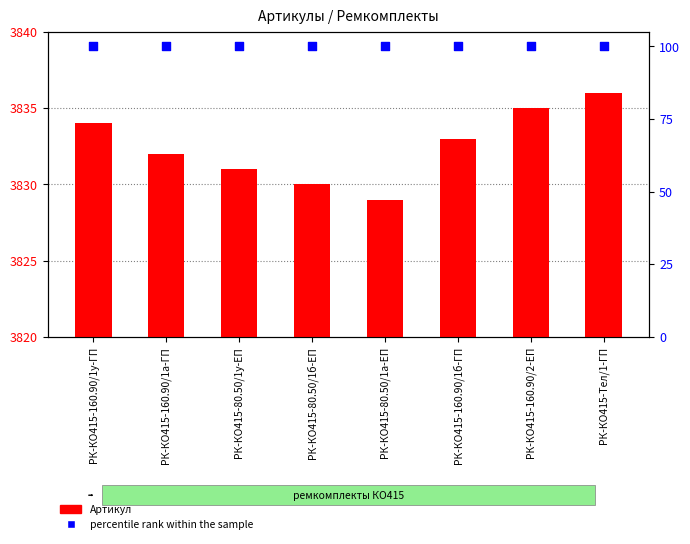

Which series contains the lowest Y value?

percentile rank within the sample